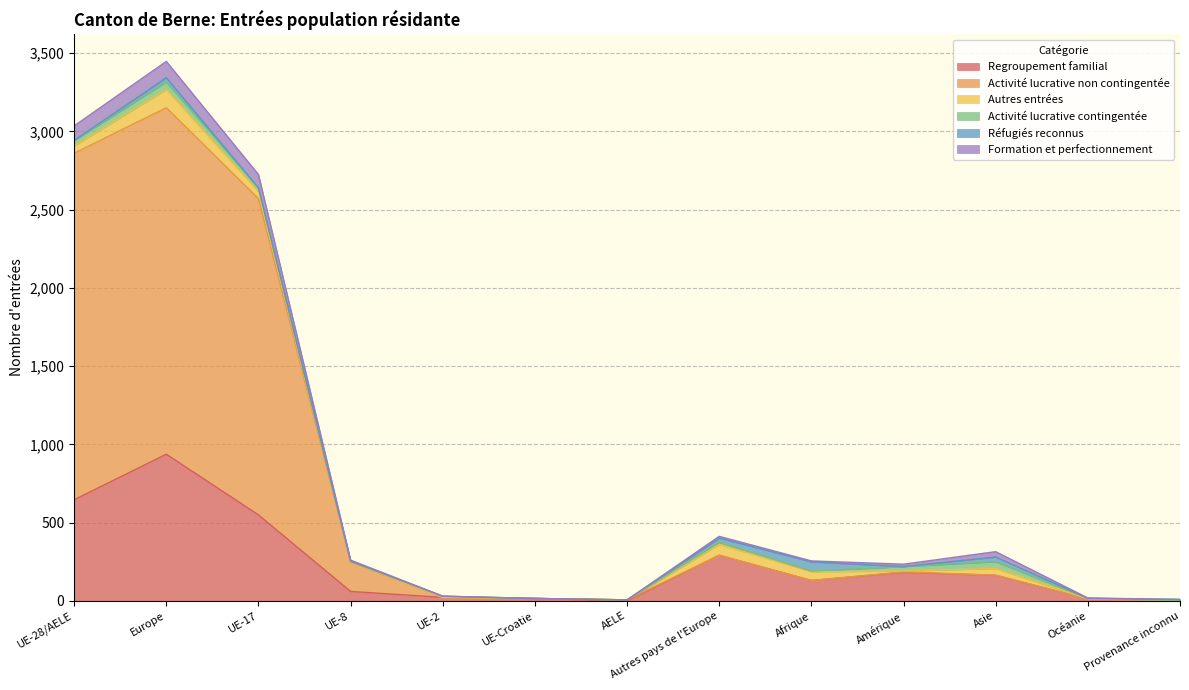

True or false: Formation et perfectionnement has more than 2 interior local peaks.

True